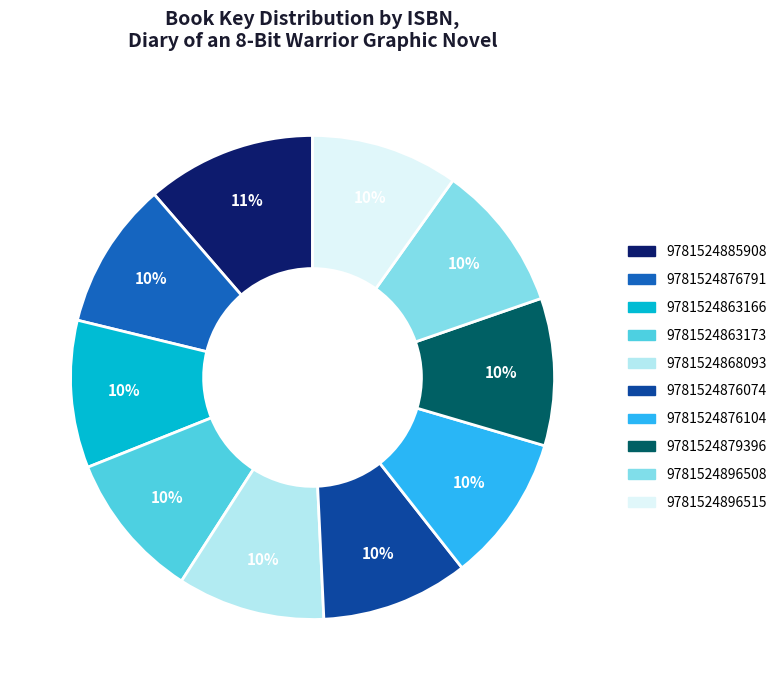

Is the sum of 9781524876074 and 9781524876791 greater than half?

No